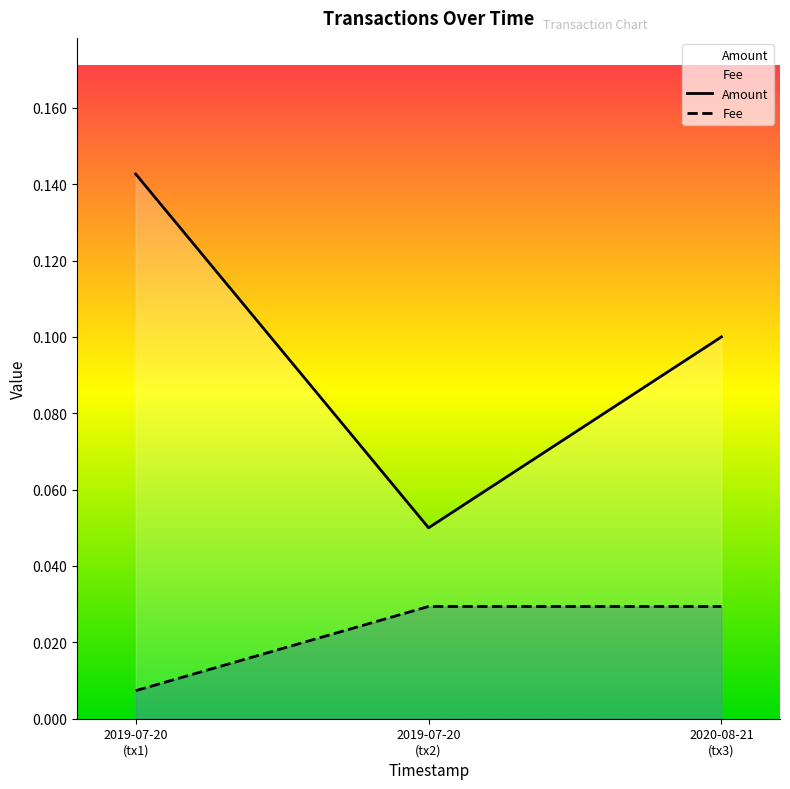

Reading right to left, transcribe all the data shown in this chart.

Amount: 2020-08-21
(tx3)=0.1	2019-07-20
(tx2)=0.1	2019-07-20
(tx1)=0.1
Fee: 2020-08-21
(tx3)=0.0	2019-07-20
(tx2)=0.0	2019-07-20
(tx1)=0.0